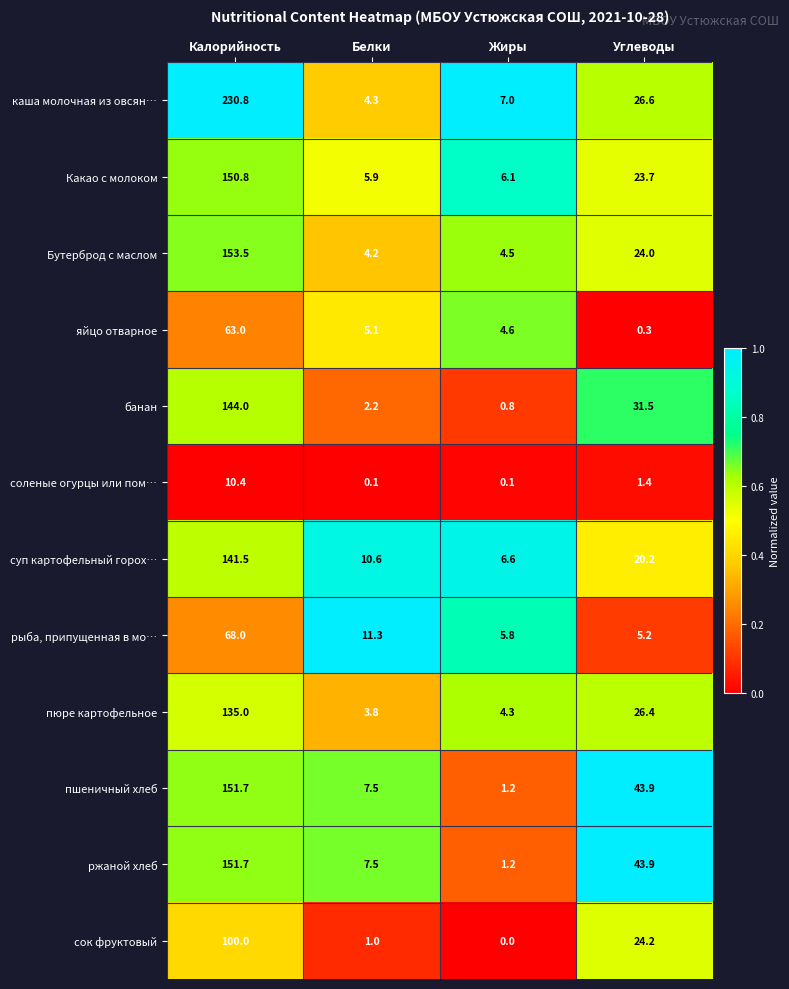

Which series has the largest range (max minus min)?

каша молочная из овсян…